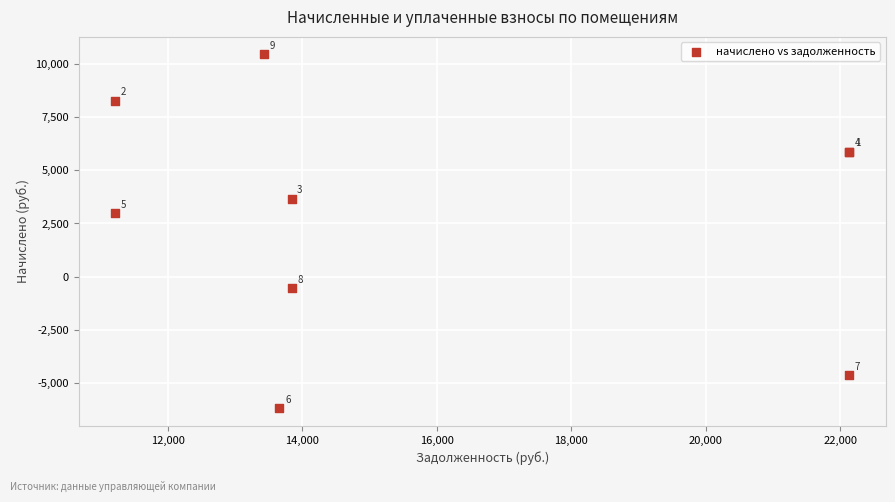

What Y value in the scatter plot is closest to 2127?

2973.4